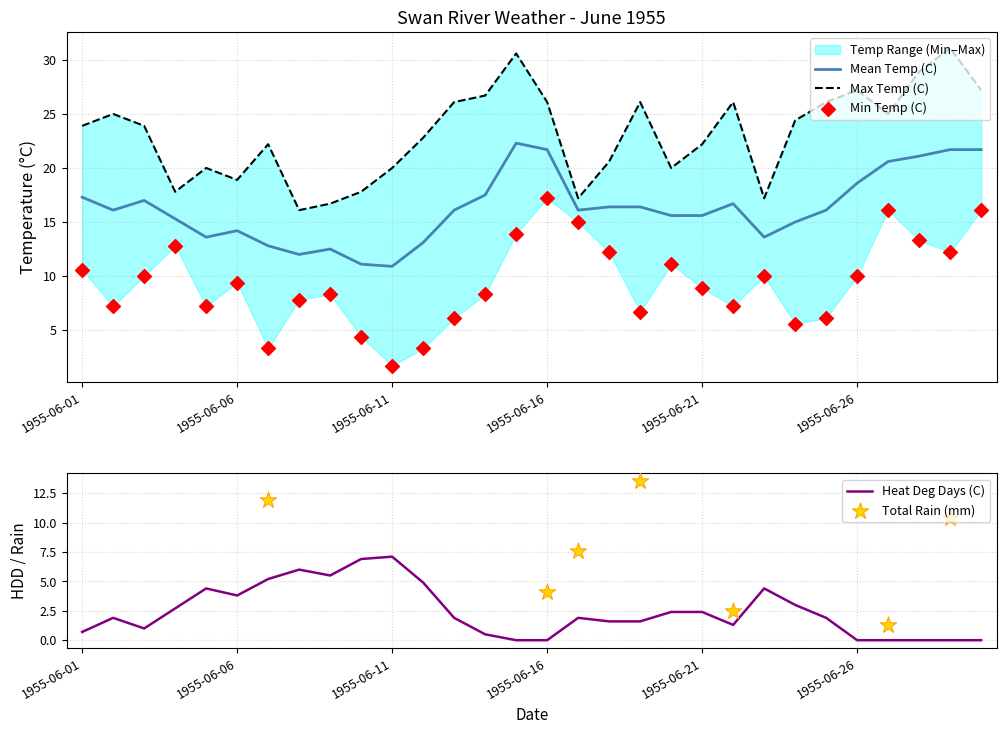

Which series contains the lowest Y value?

Heat Deg Days (C)